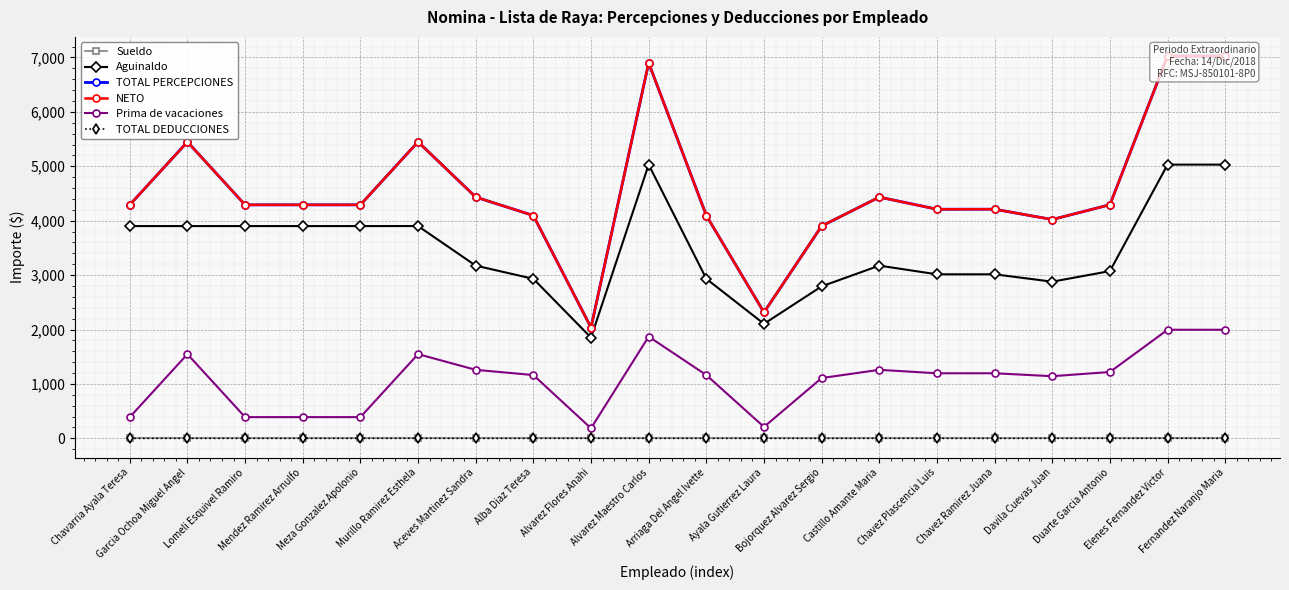

What is the sum of the NETO values at Fernandez Naranjo Maria and Chavez Plascencia Luis?

11236.0